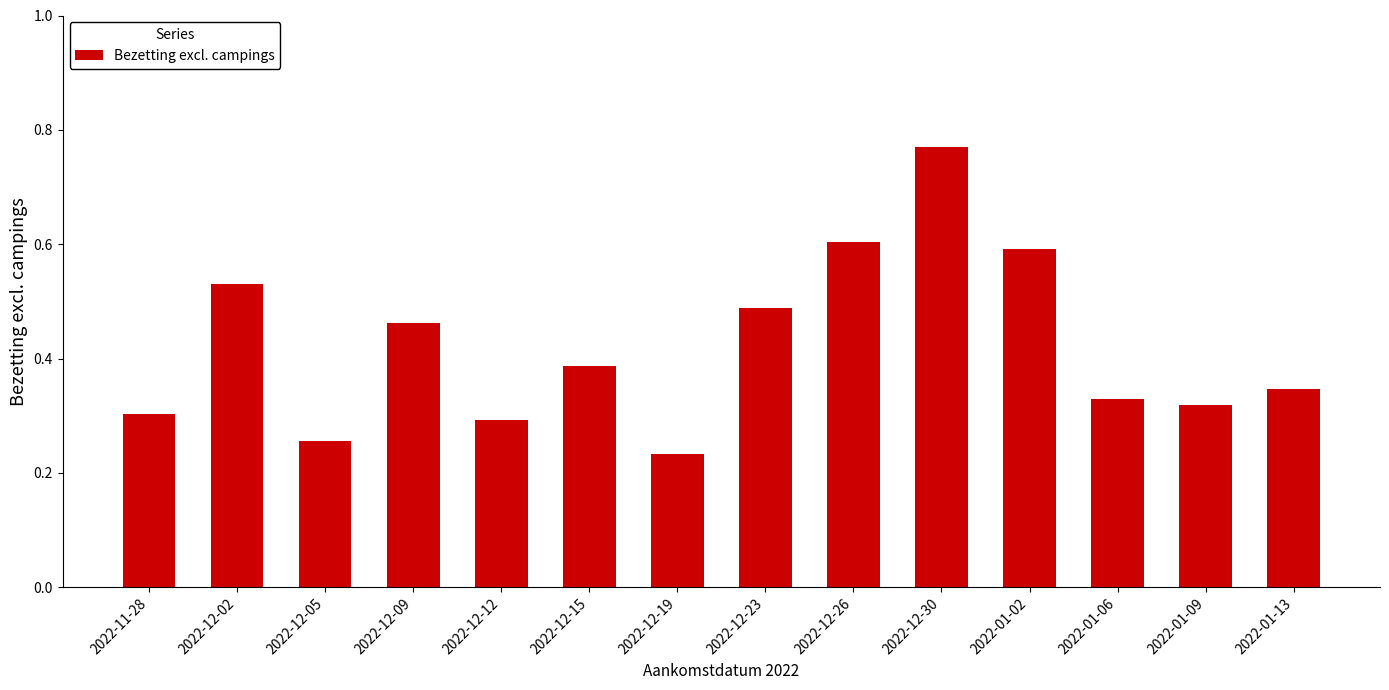

At which category does the chart reach its peak across all series?

2022-12-30